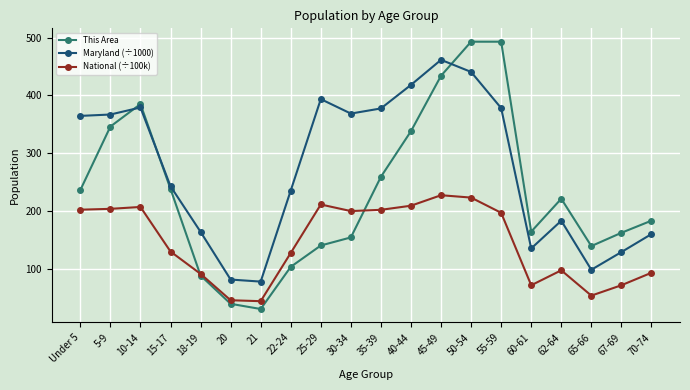

Rank the series at 5-9 from highest to lowest value.

Maryland (÷1000), This Area, National (÷100k)